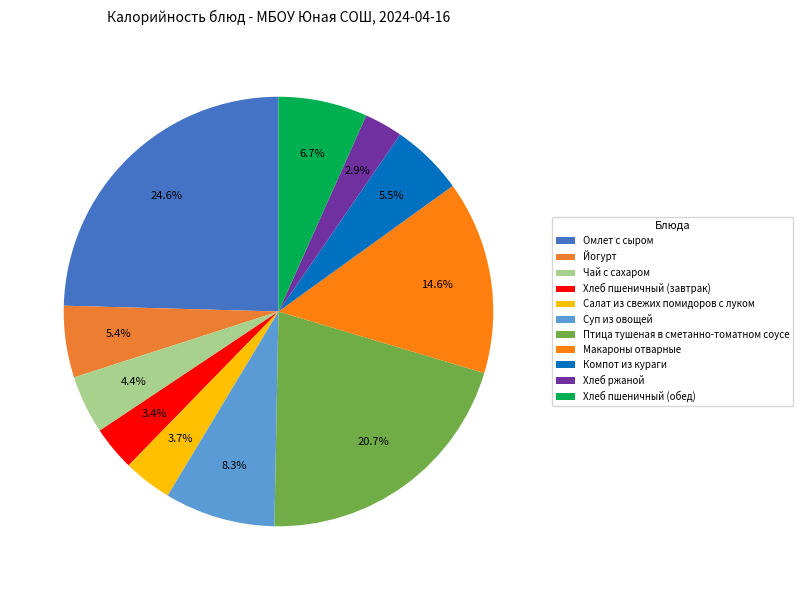

To the nearest percent, what portion does Хлеб пшеничный (завтрак) represent?

3%